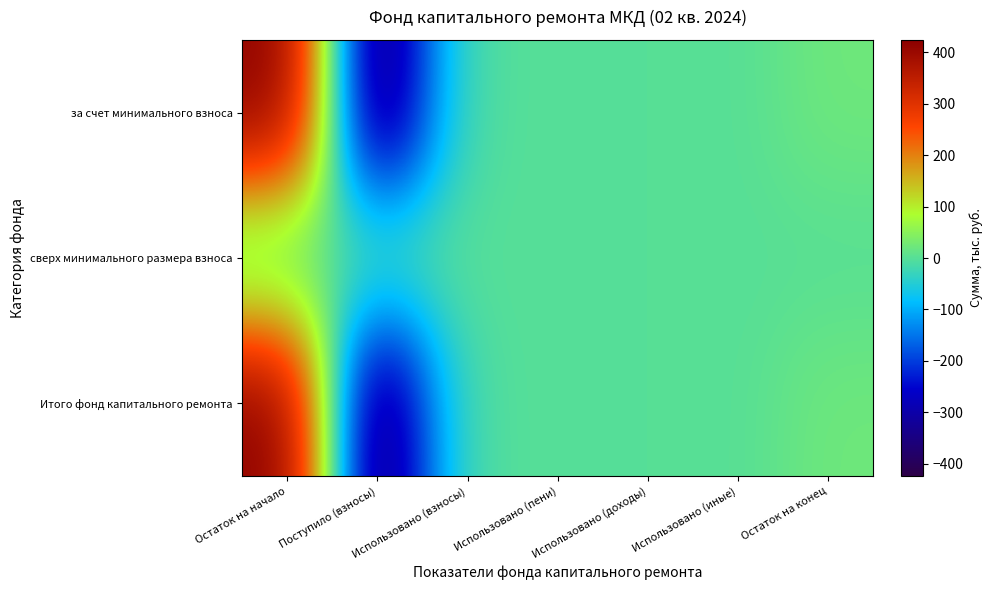

Which label corresponds to the smallest value in the chart?

Поступило (взносы)